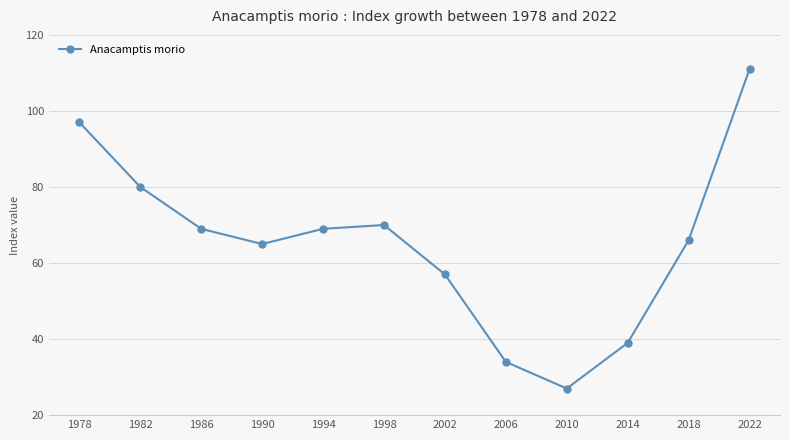

Reading left to right, extract all data points from this chart.

1978=97	1982=80	1986=69	1990=65	1994=69	1998=70	2002=57	2006=34	2010=27	2014=39	2018=66	2022=111